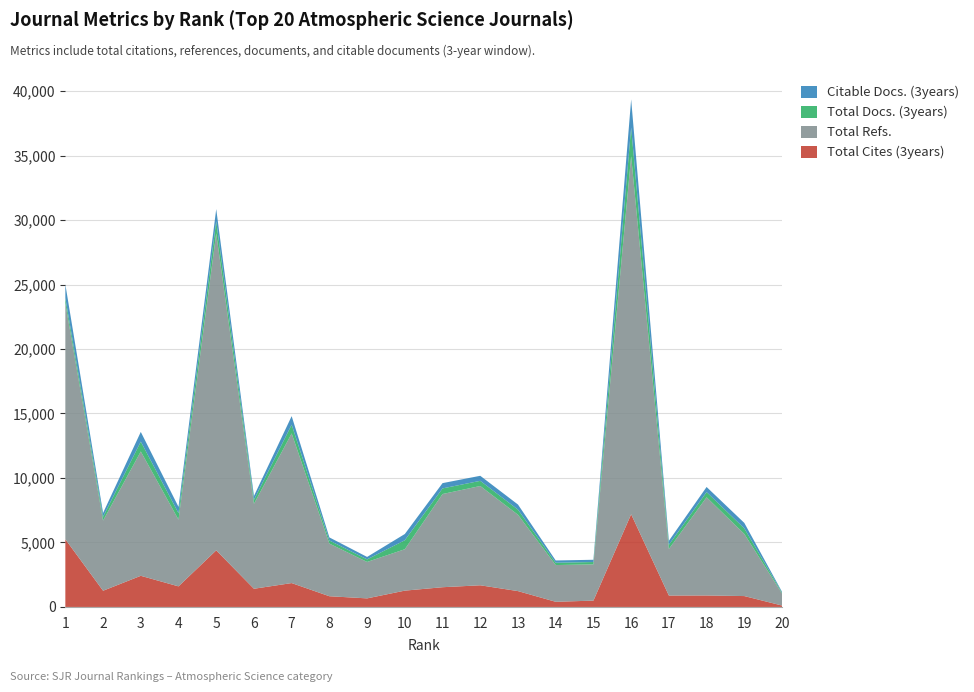

Reading right to left, list all the values displayed in this chart.

Total Cites (3years): 109	843	889	884	7187	491	399	1228	1679	1529	1265	664	830	1851	1410	4388	1595	2414	1257	5248
Total Refs.: 931	4817	7615	3612	27773	2810	2849	5918	7699	7227	3210	2825	4082	11602	6585	24578	5175	9640	5440	18299
Total Docs. (3years): 69	431	402	321	2218	181	181	399	400	436	698	197	242	678	306	941	502	766	295	401
Citable Docs. (3years): 64	424	395	311	2176	176	174	394	391	408	483	192	237	664	302	941	488	751	295	1063